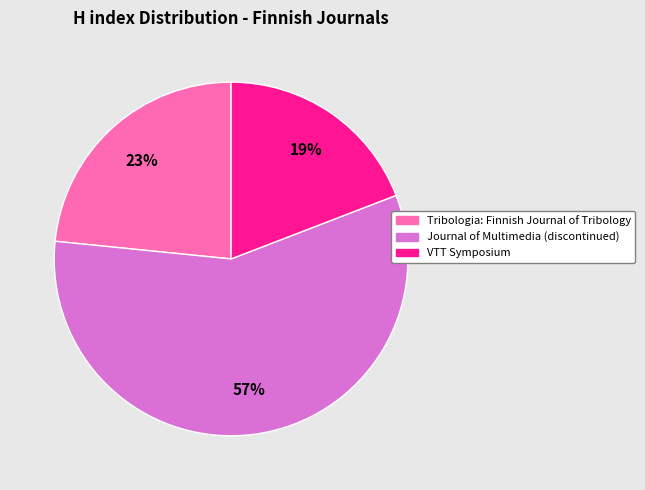

To the nearest percent, what portion does VTT Symposium represent?

19%